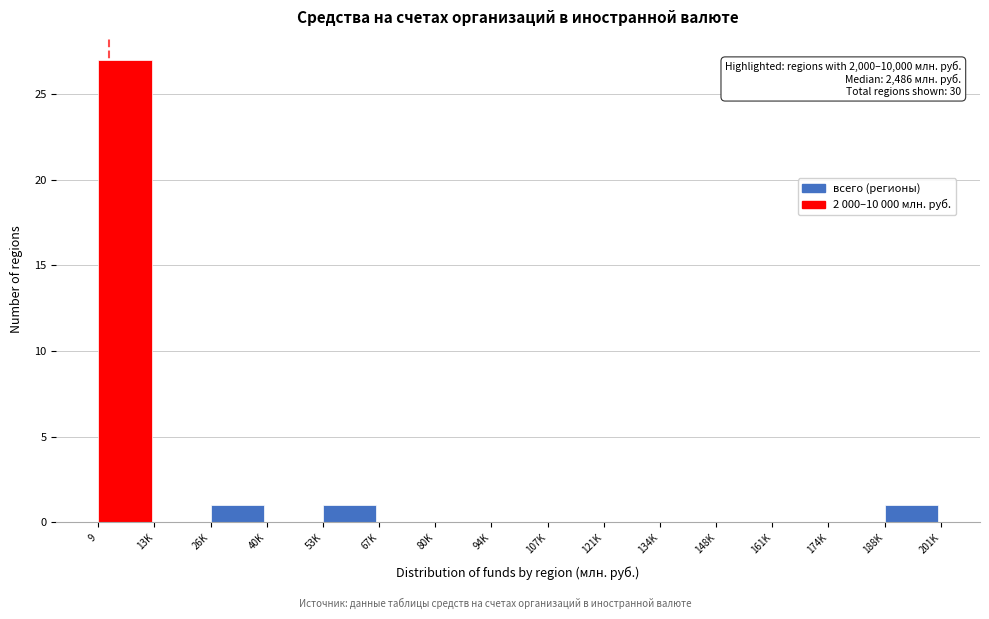

Reading right to left, transcribe all the data shown in this chart.

188K=1	174K=0	161K=0	148K=0	134K=0	121K=0	107K=0	94K=0	80K=0	67K=0	53K=1	40K=0	26K=1	13K=0	9=27